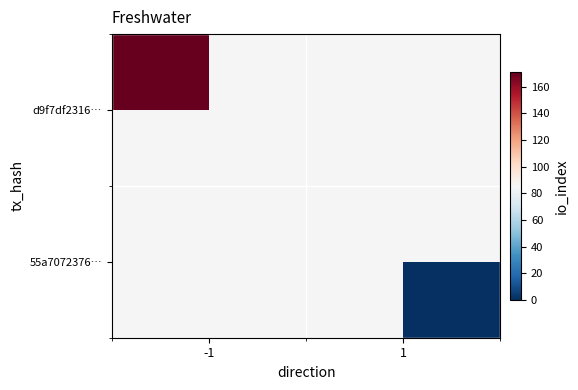

Is it true that d9f7df2316… equals 111.8 at -1?

False